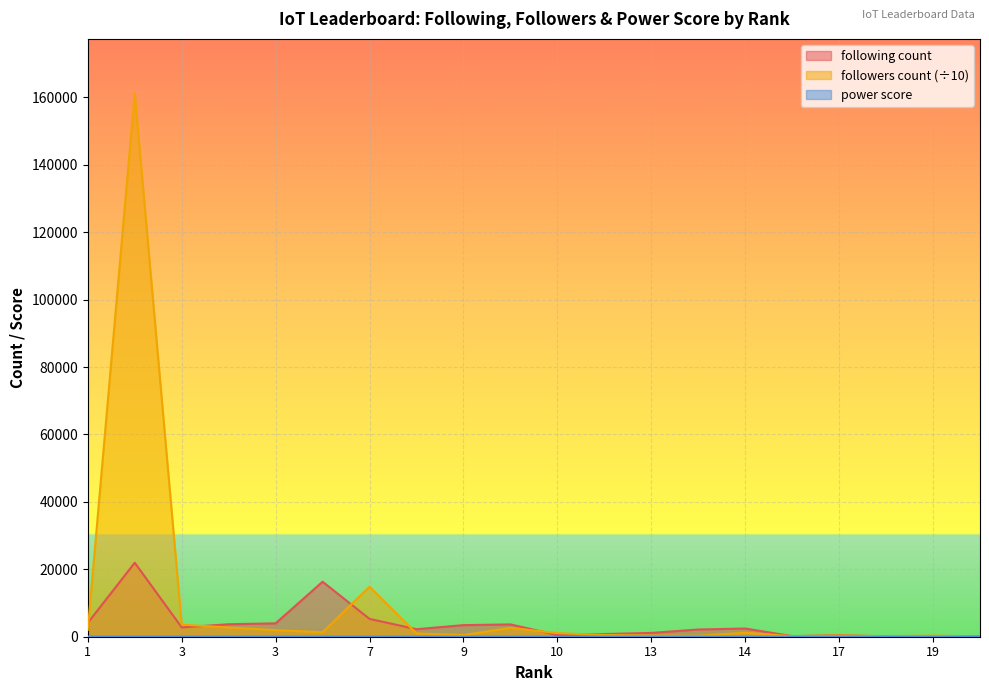

How many intersections are there between following count and followers count?

8